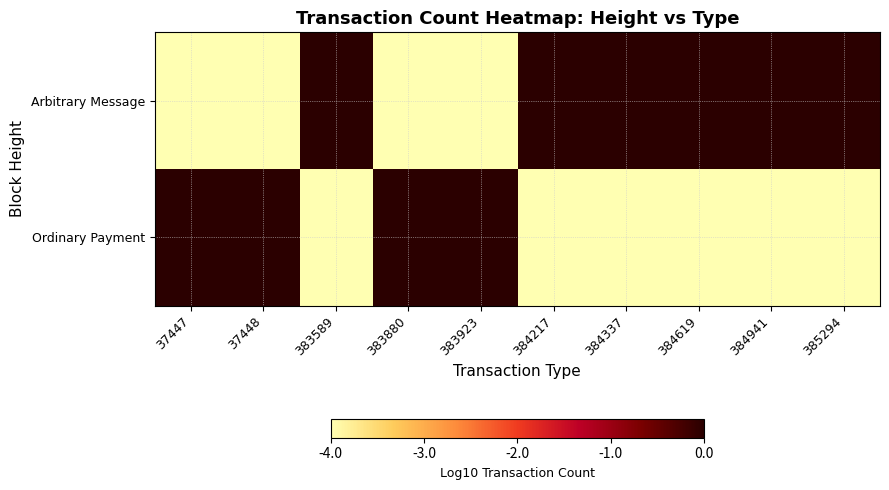

How many categories are shown in the chart?

10